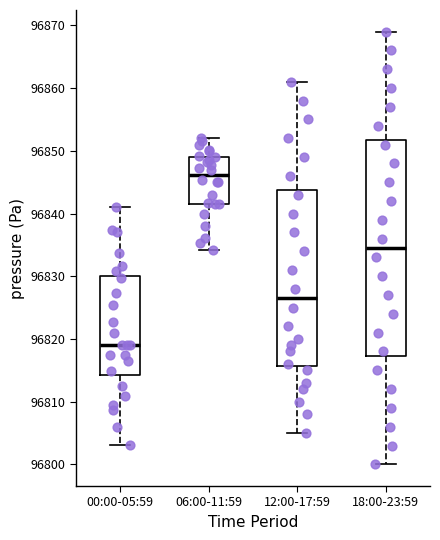

Which box is the tallest, from its lower edge to its upper edge?

18:00-23:59